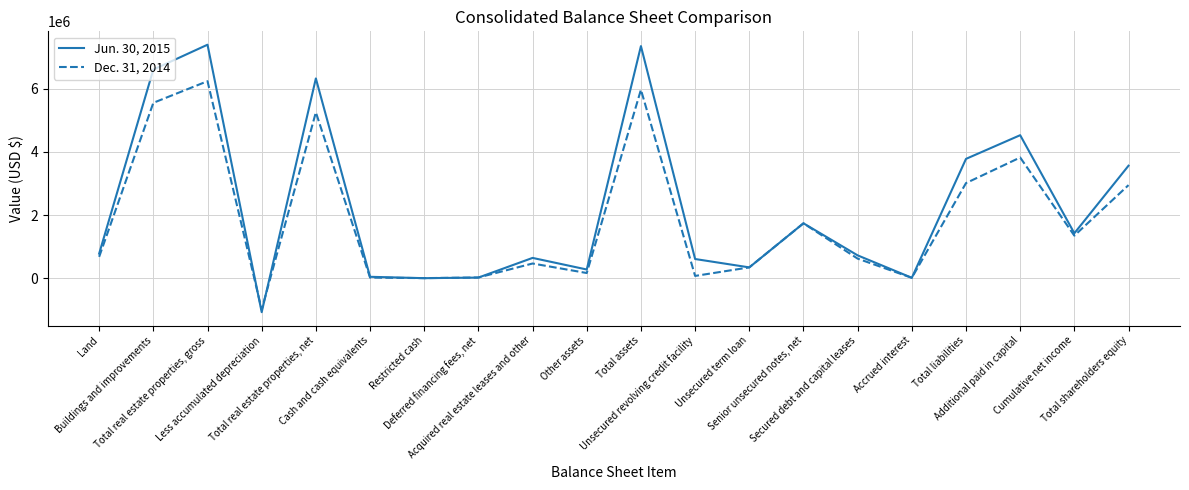

True or false: Dec. 31, 2014 has more than 1 interior local peaks.

True